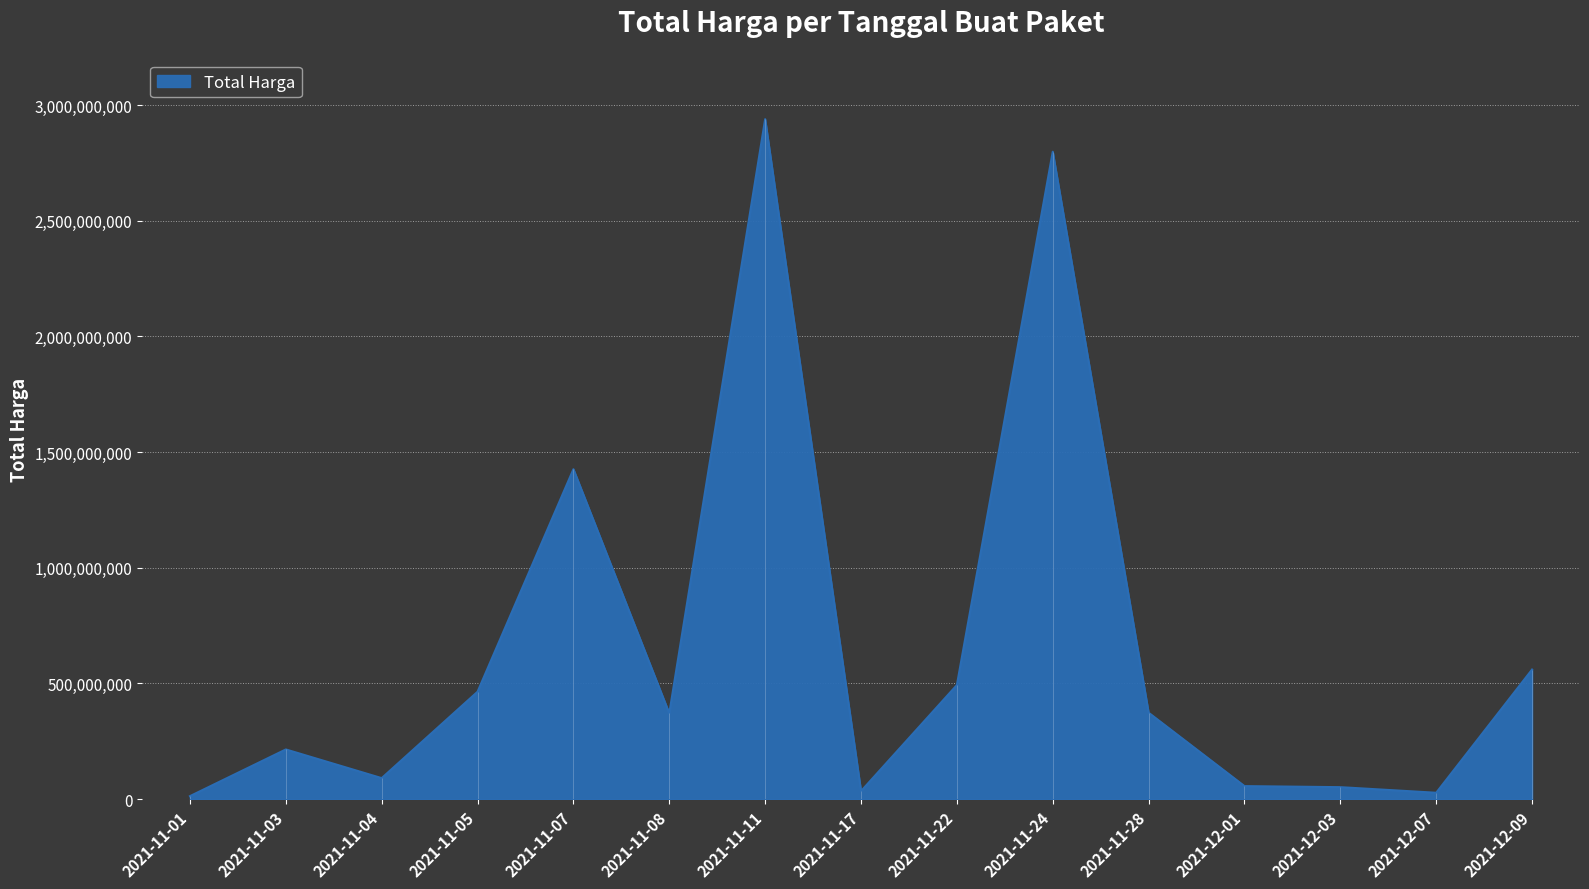

What is the label of the 14th point from the right?

2021-11-03